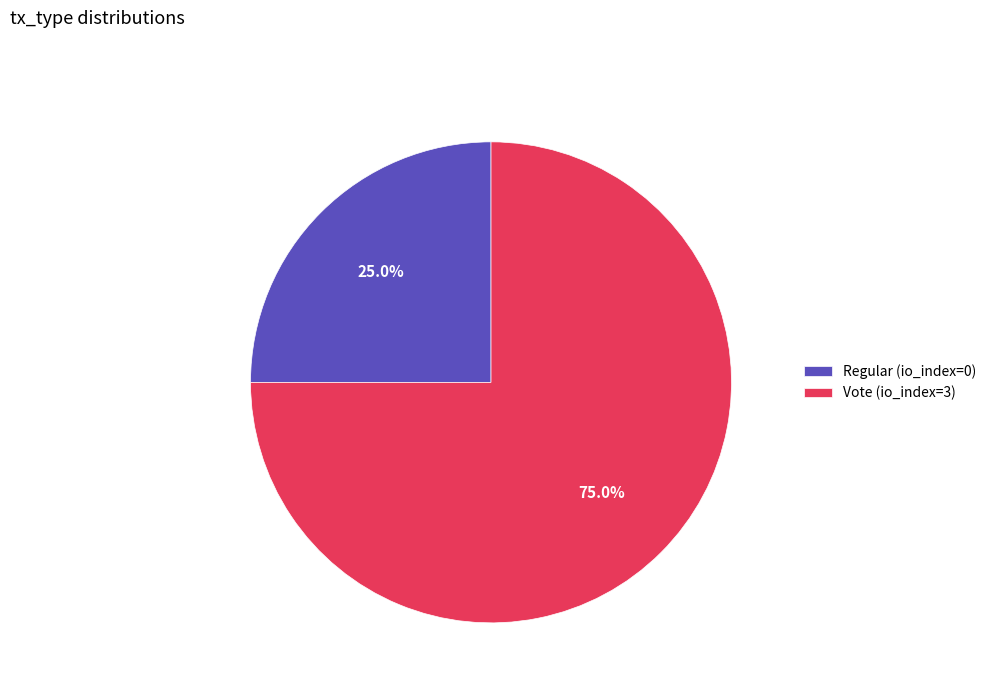

Approximately how many times larger is the value at Vote (io_index=3) compared to Regular (io_index=0)?

3.0